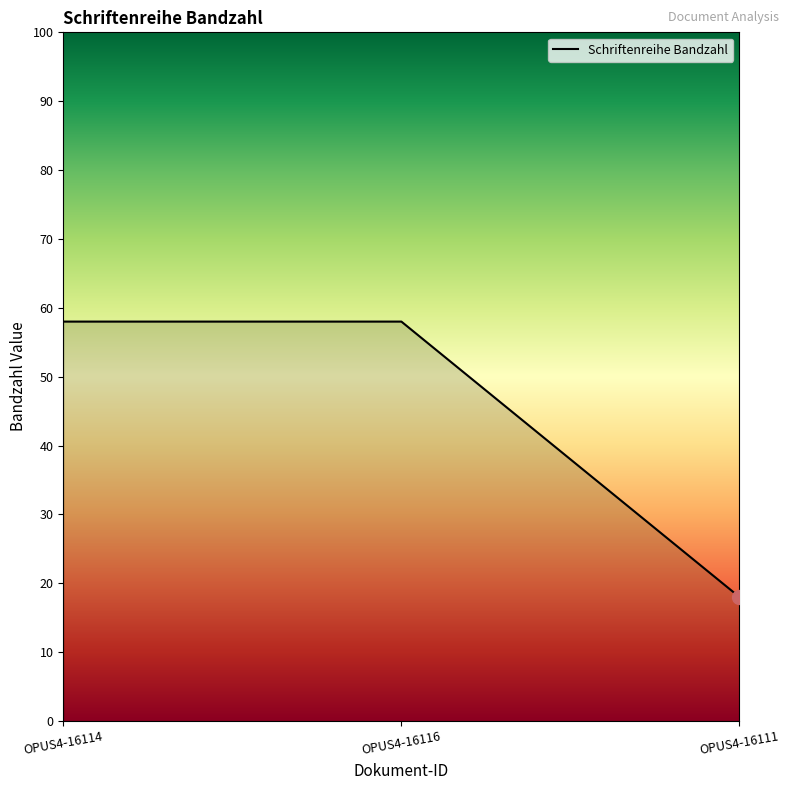

Count the number of categories in the chart.

3